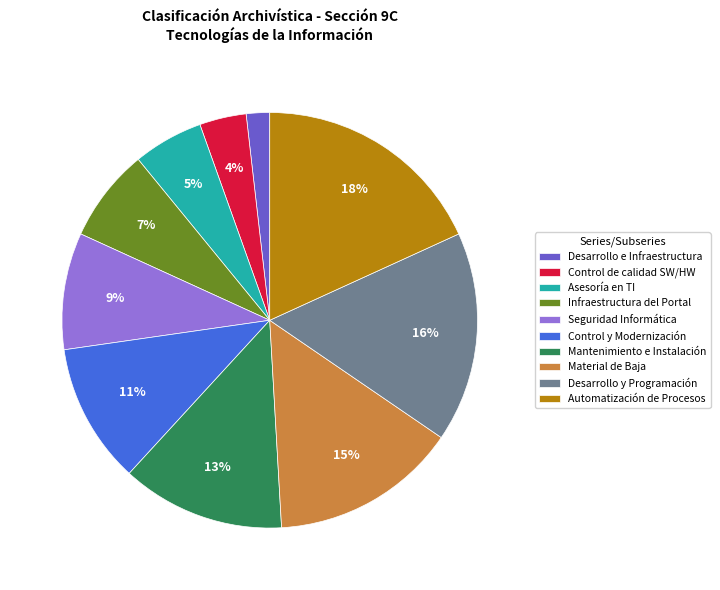

Does Seguridad Informática account for over 50% of the chart?

No